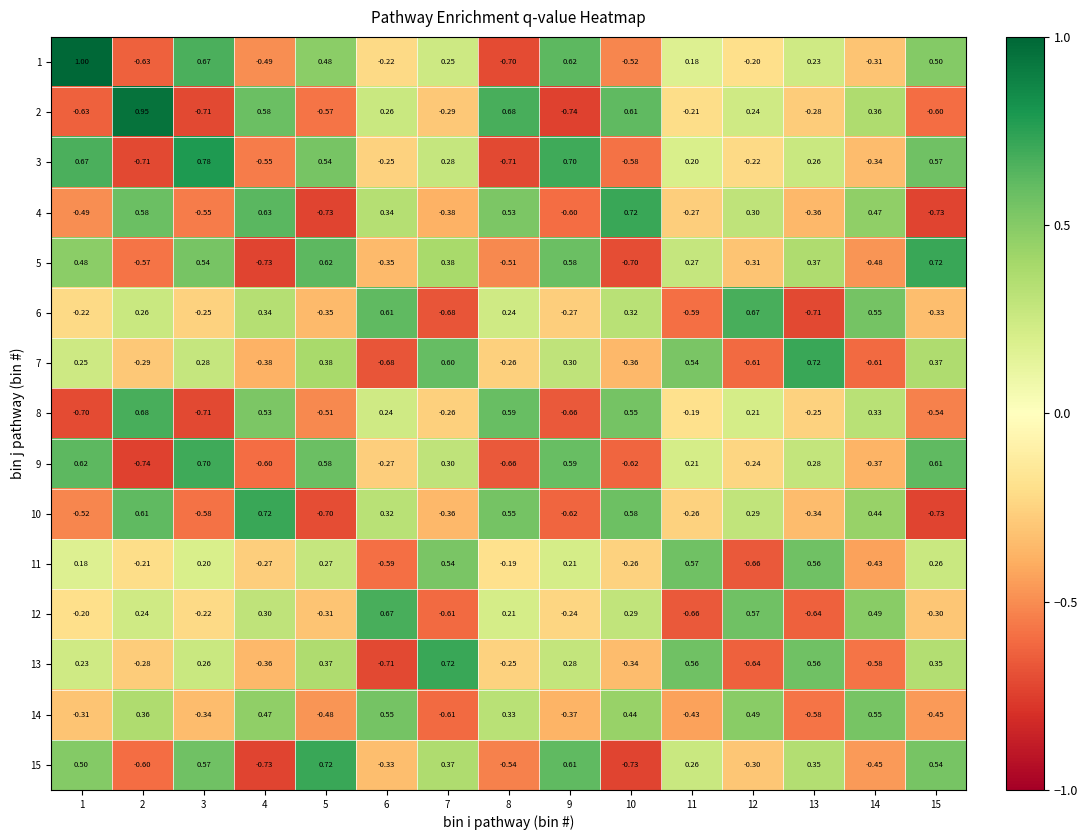

Is the value of 10 at 6 greater than the value of 3 at 8?

Yes